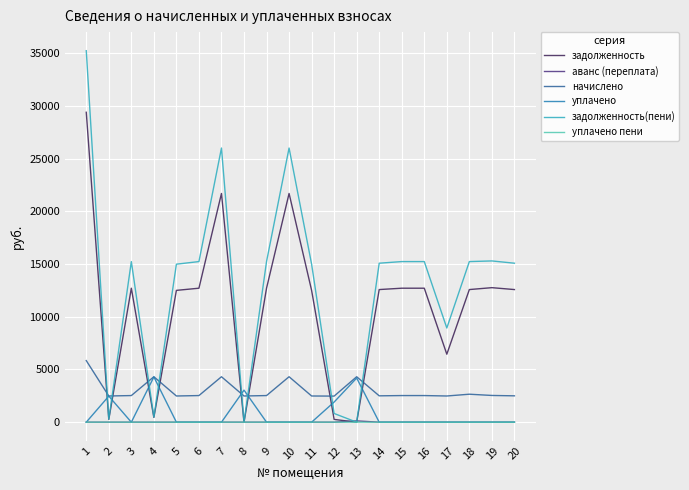

What is the total value across all series at 17?

17870.7